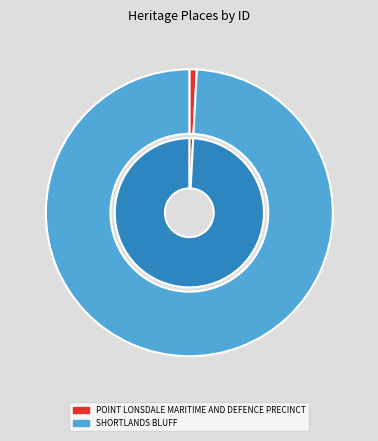

Which has a higher value, SHORTLANDS BLUFF or POINT LONSDALE MARITIME AND DEFENCE PRECINCT?

SHORTLANDS BLUFF